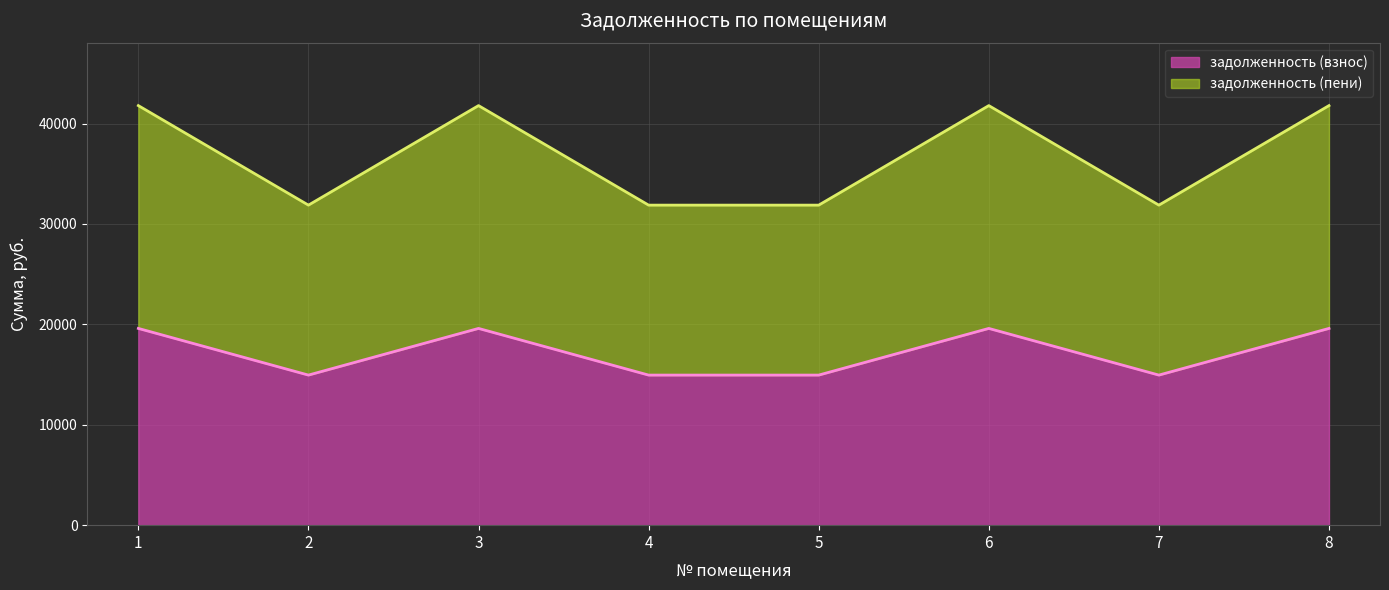

Which series changed the most between 1 and 4?

задолженность (пени)